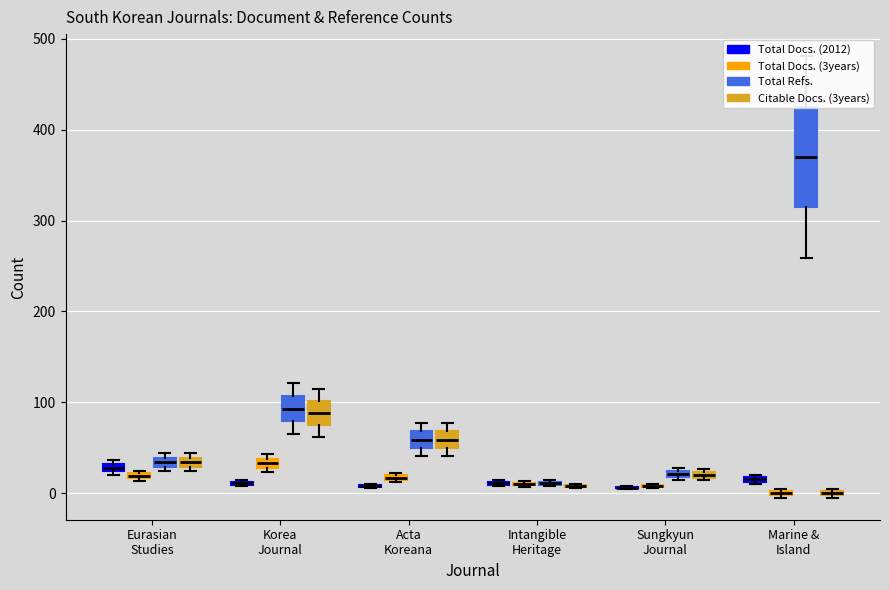

Rank the series at Acta Koreana from lowest to highest value.

Total Docs. (2012), Total Docs. (3years), Total Refs., Citable Docs. (3years)